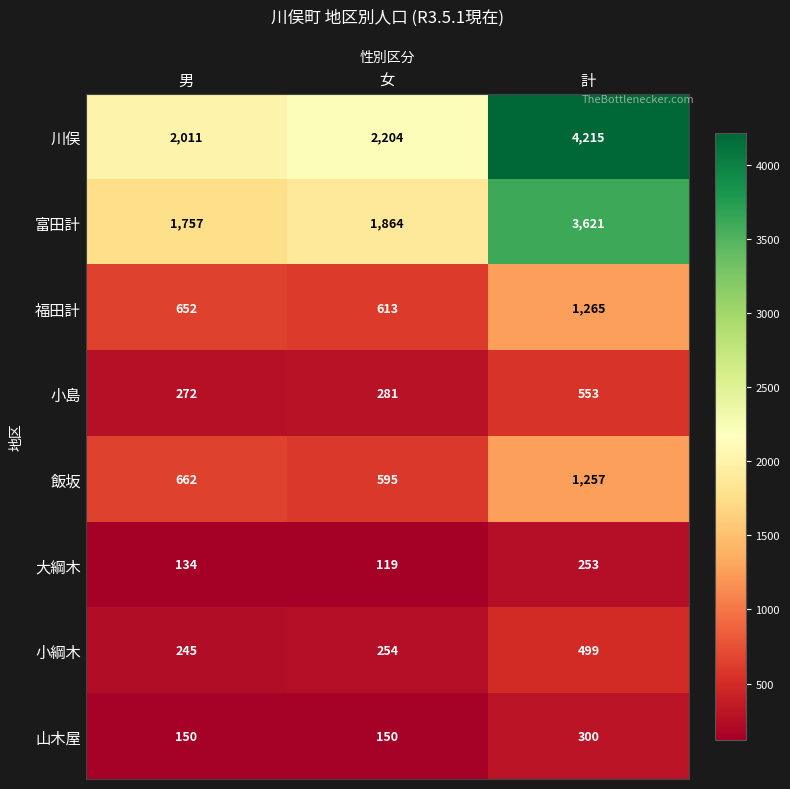

Count the number of data series in this chart.

8